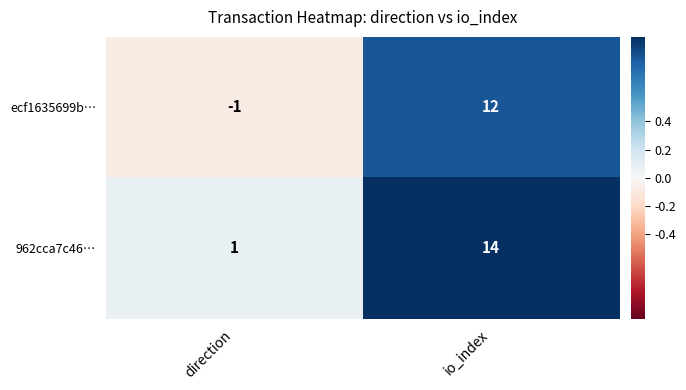

List the series in order of their overall mean, lowest first.

ecf1635699b…, 962cca7c46…